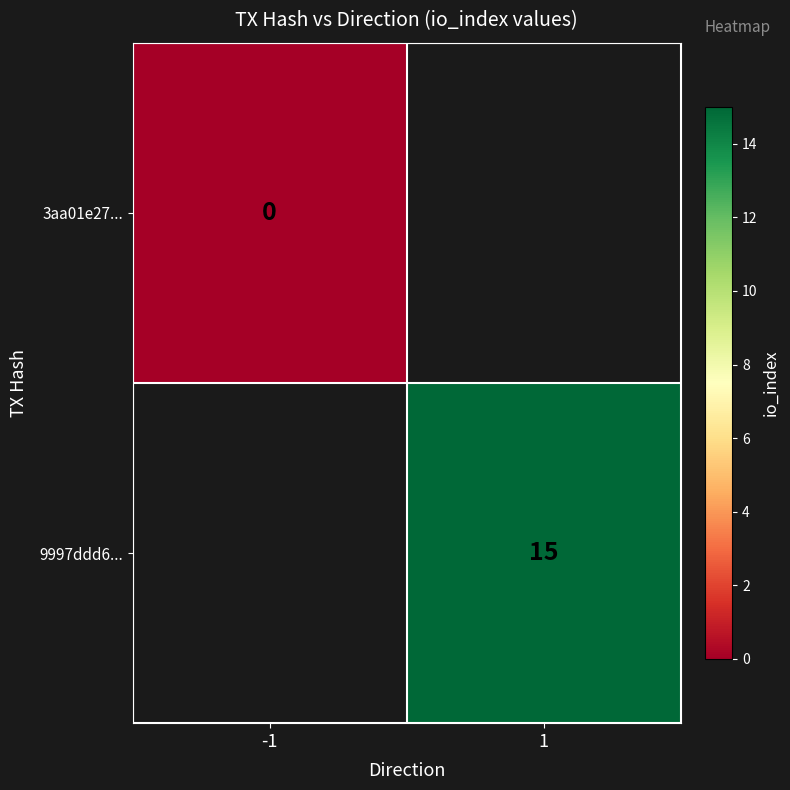

Is it true that 9997ddd6... equals 15 at 1?

True